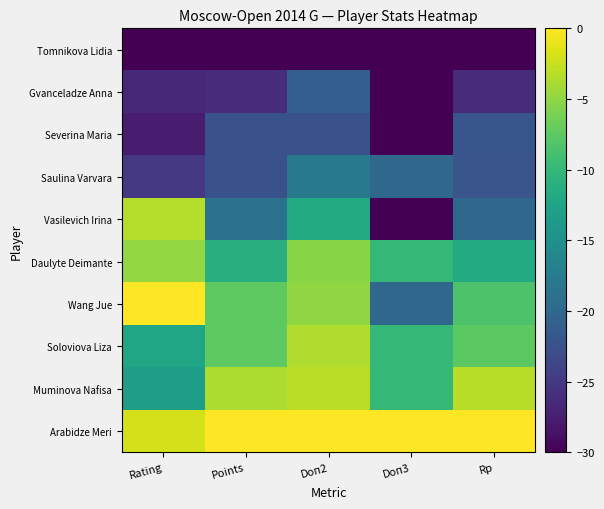

At which category is the sum across all series the highest?

Doп2